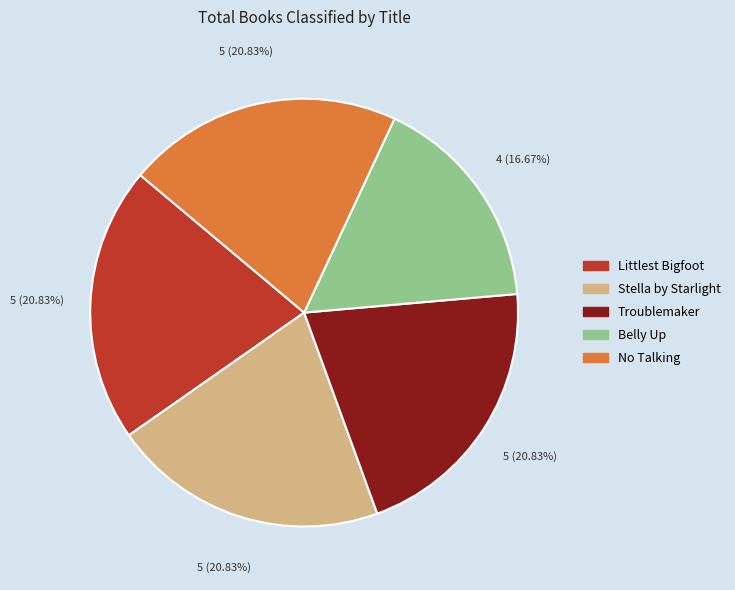

Does Littlest Bigfoot represent more than half of the total?

No